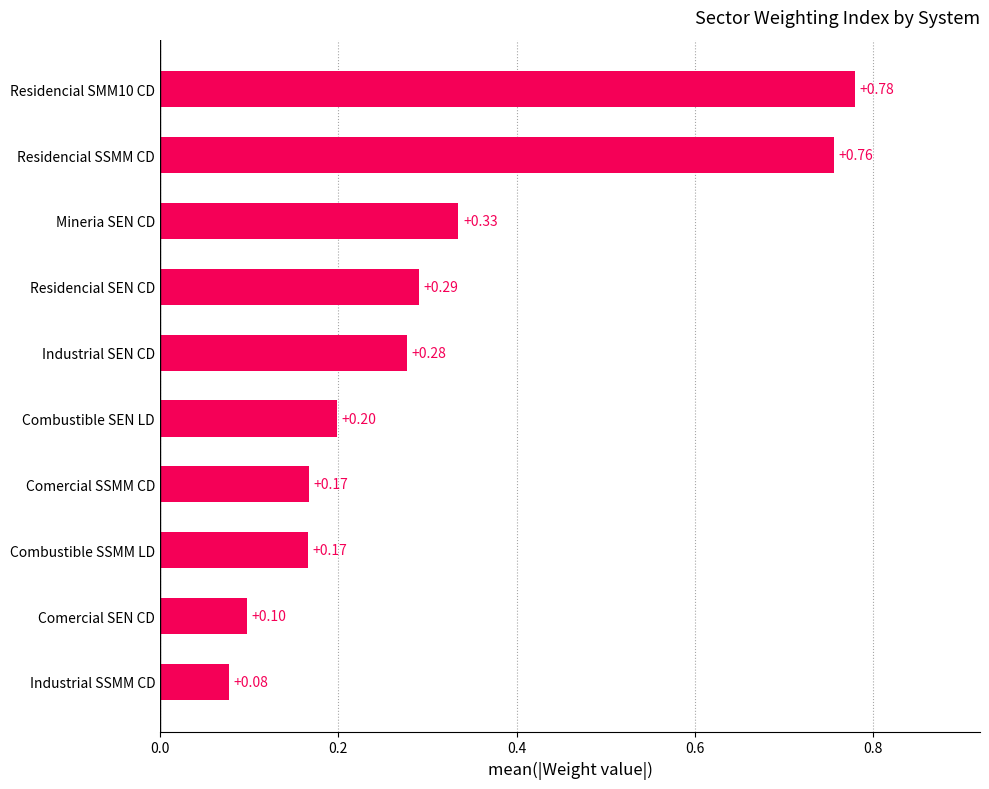

Are the bars horizontal?

Yes